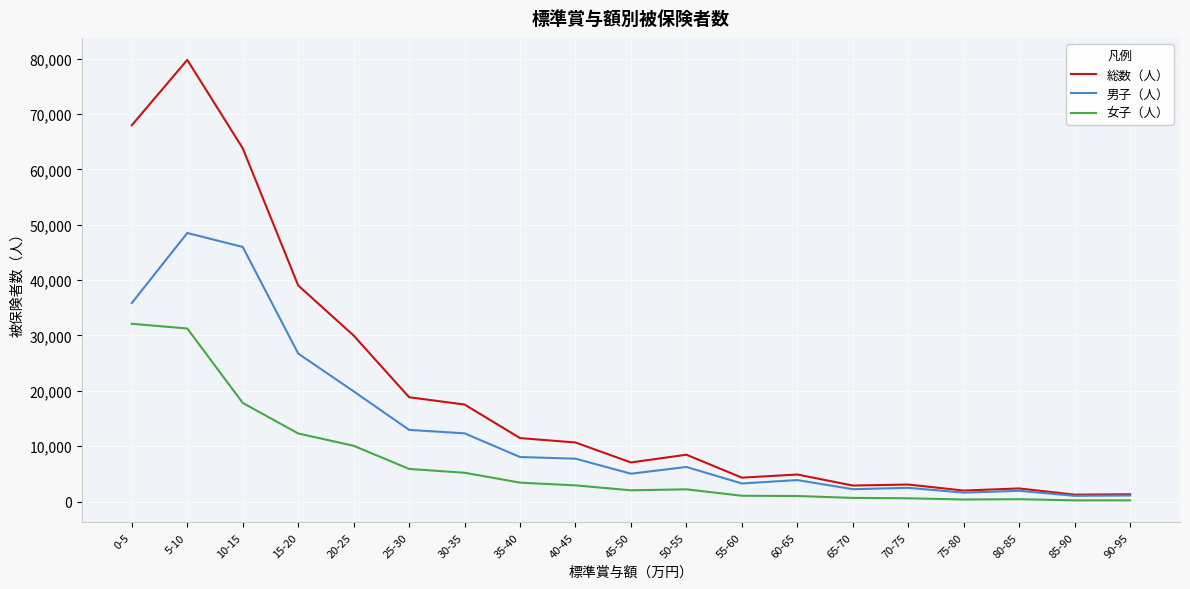

How many lines are shown in the chart?

3